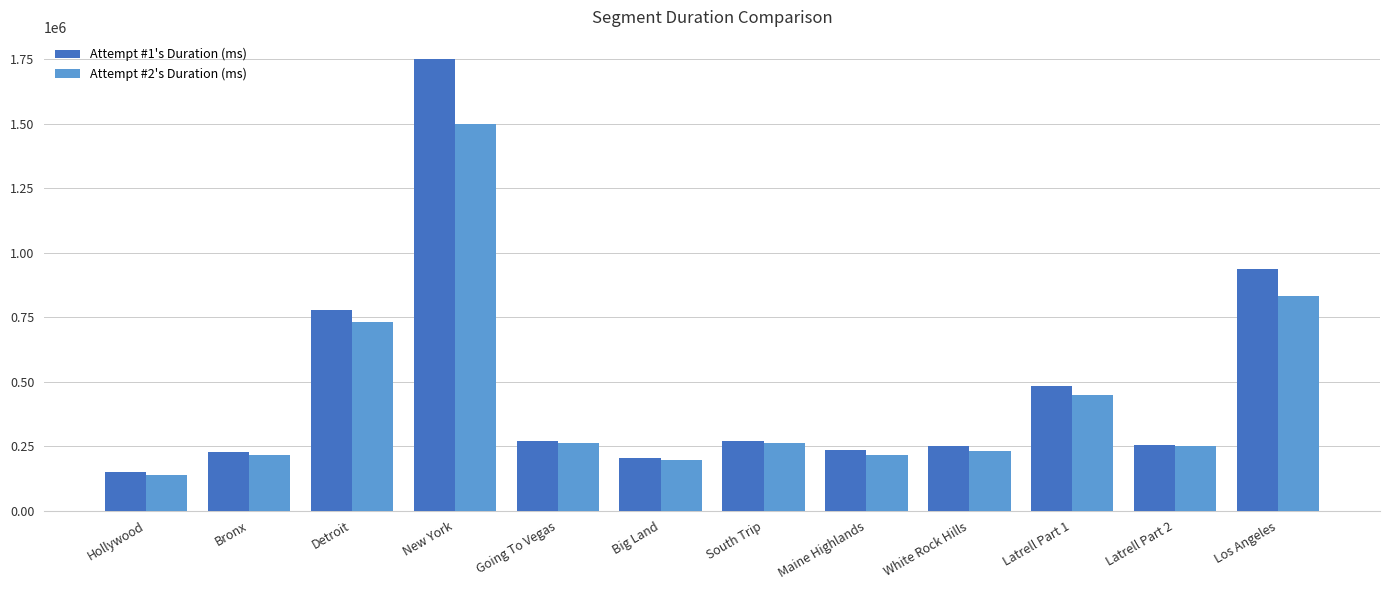

How many groups of bars are there?

12